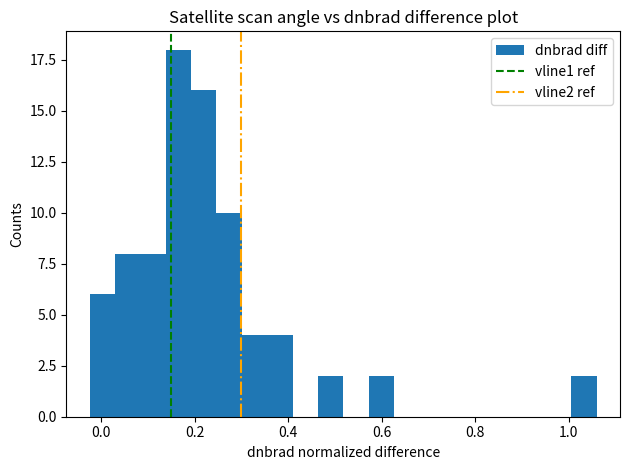

Read against the x-axis, roughly where is the centre of the tallest bar?

0.16